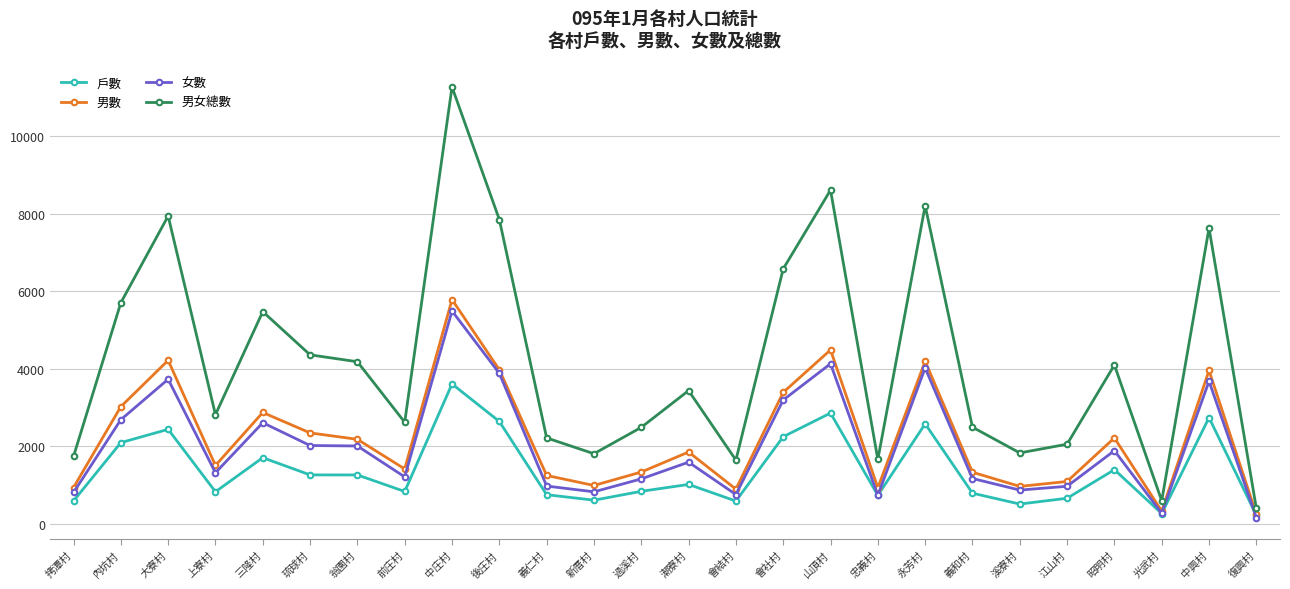

What is the label of the 1st point from the left?

拷潭村